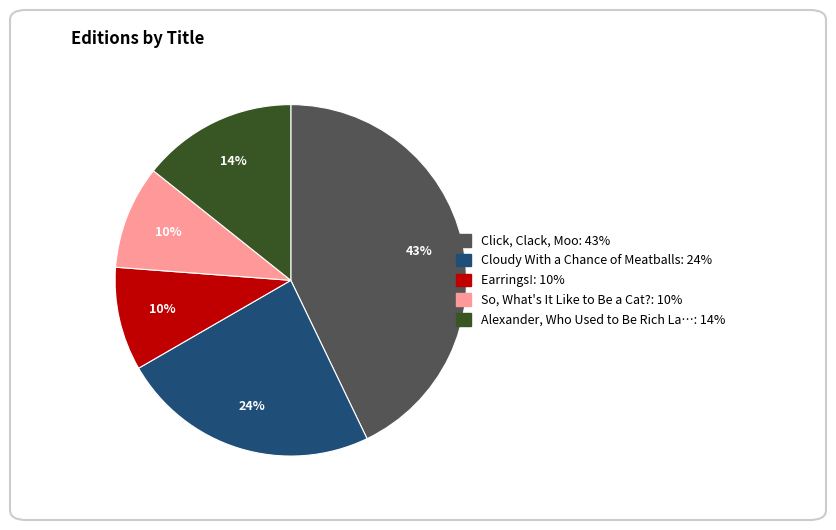

To the nearest percent, what is the average slice percentage?

20%